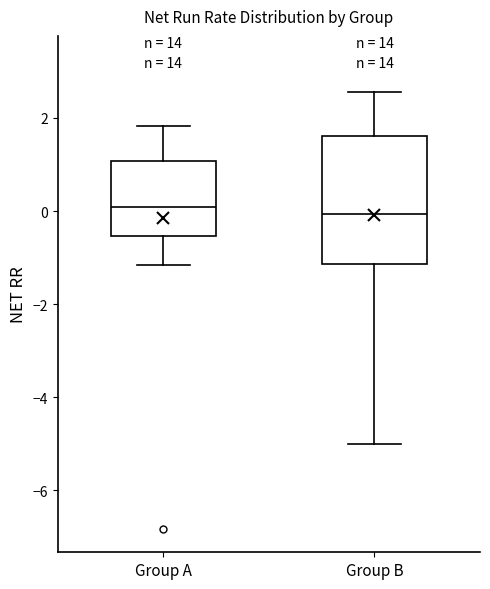

Reading left to right, transcribe this box plot: for each box, give where its median line is, the range the box spans, and where its two whiskers end, as read against the y-axis. The values are not printed on the chart, so give them approximately, as read against the axis.

Group A: median 0.0, box -0.6 to 1.0, whiskers -1.2 to 1.8
Group B: median 0.0, box -1.2 to 1.6, whiskers -5.0 to 2.6